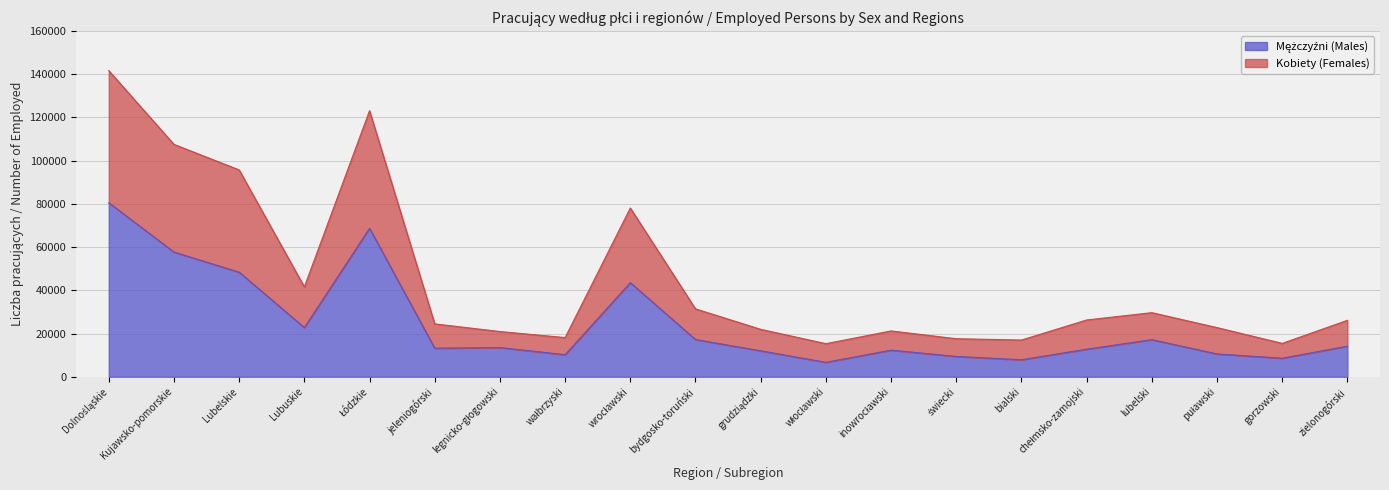

What are all the series names shown in the legend?

Mężczyźni (Males), Kobiety (Females)